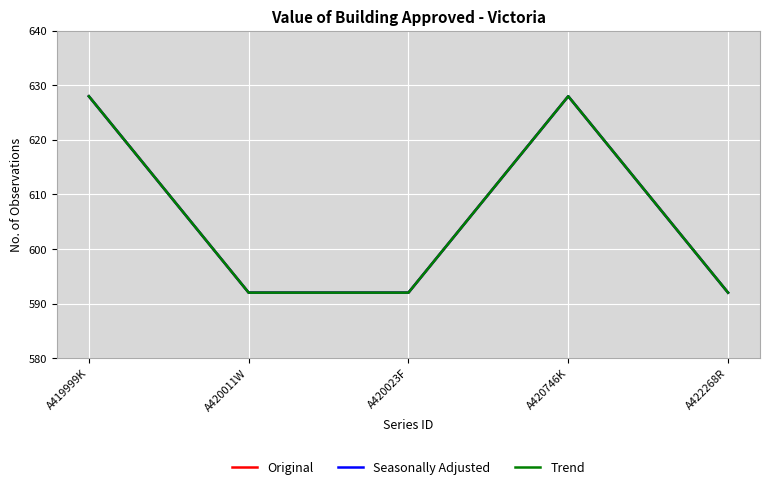

Rank the series by their maximum value, from lowest to highest.

Original, Seasonally Adjusted, Trend